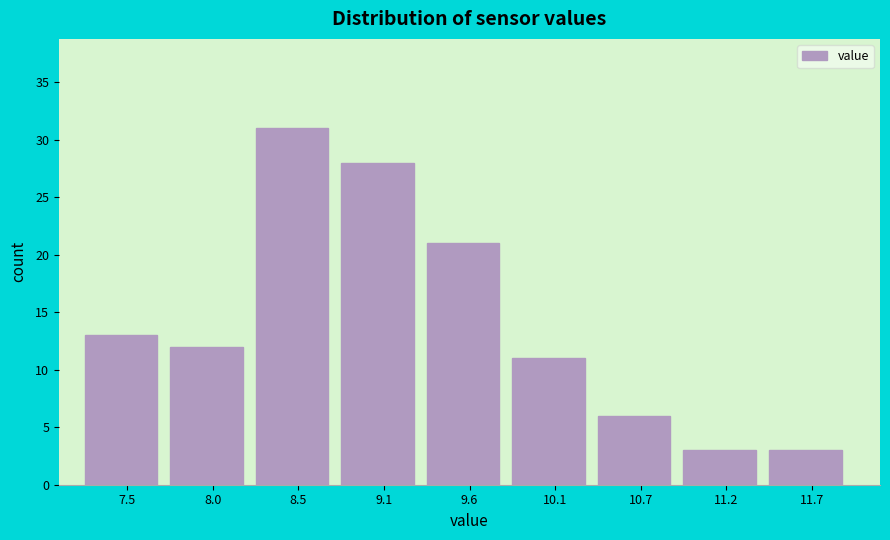

Reading left to right, transcribe this chart: for each bar, give the range it covers on the x-axis and its height. Neither the bar edges nor the heights are printed on the chart, so give them approximately, as read against the axes.

7.2 to 7.7: 13
7.7 to 8.3: 12
8.3 to 8.8: 31
8.8 to 9.3: 28
9.3 to 9.9: 21
9.9 to 10.4: 11
10.4 to 10.9: 6
10.9 to 11.5: 3
11.5 to 12.0: 3